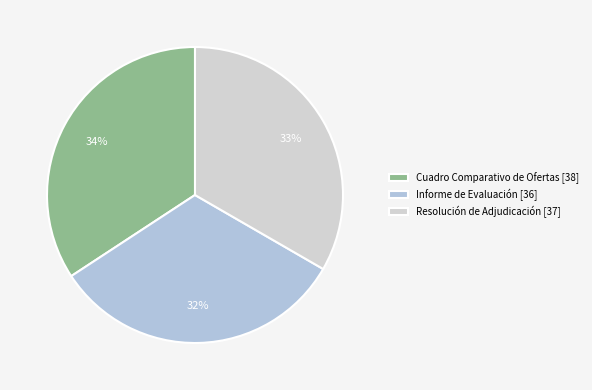

To the nearest percent, what percentage of the pie is Resolución de Adjudicación?

33%